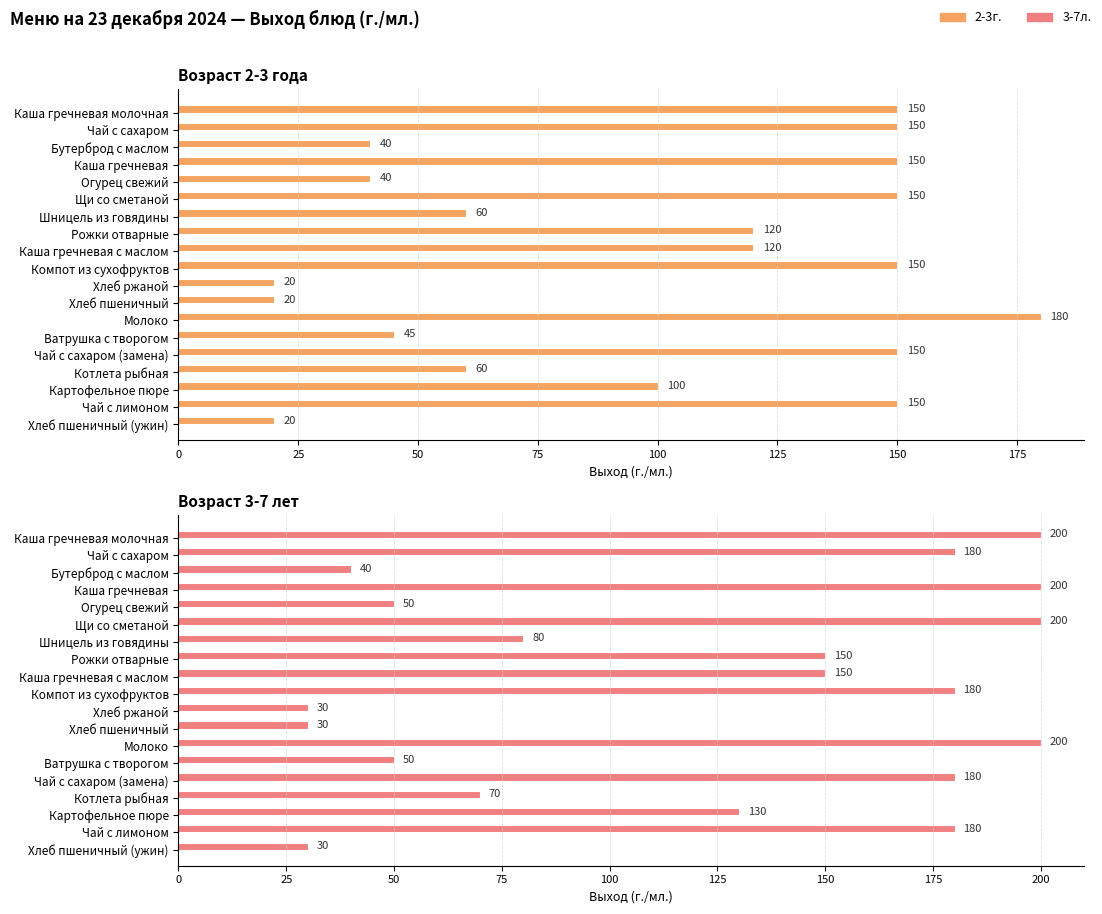

The value of 3-7л. at Молоко is 77. True or false?

False